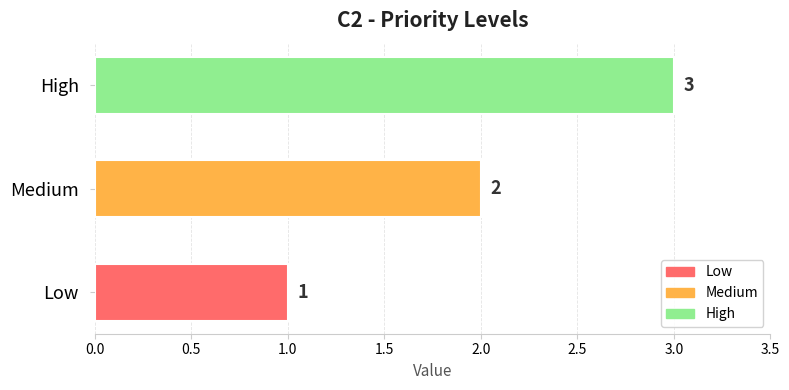

List the labels in order of value, largest first.

High, Medium, Low